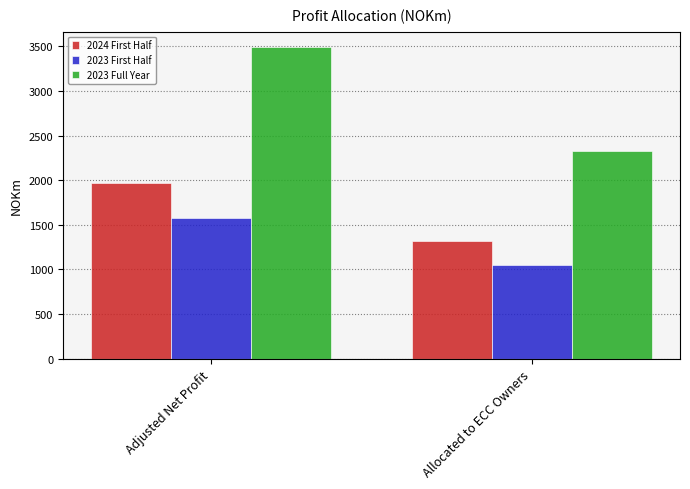

The 2024 First Half series shows 693 at Allocated to ECC Owners. True or false?

False